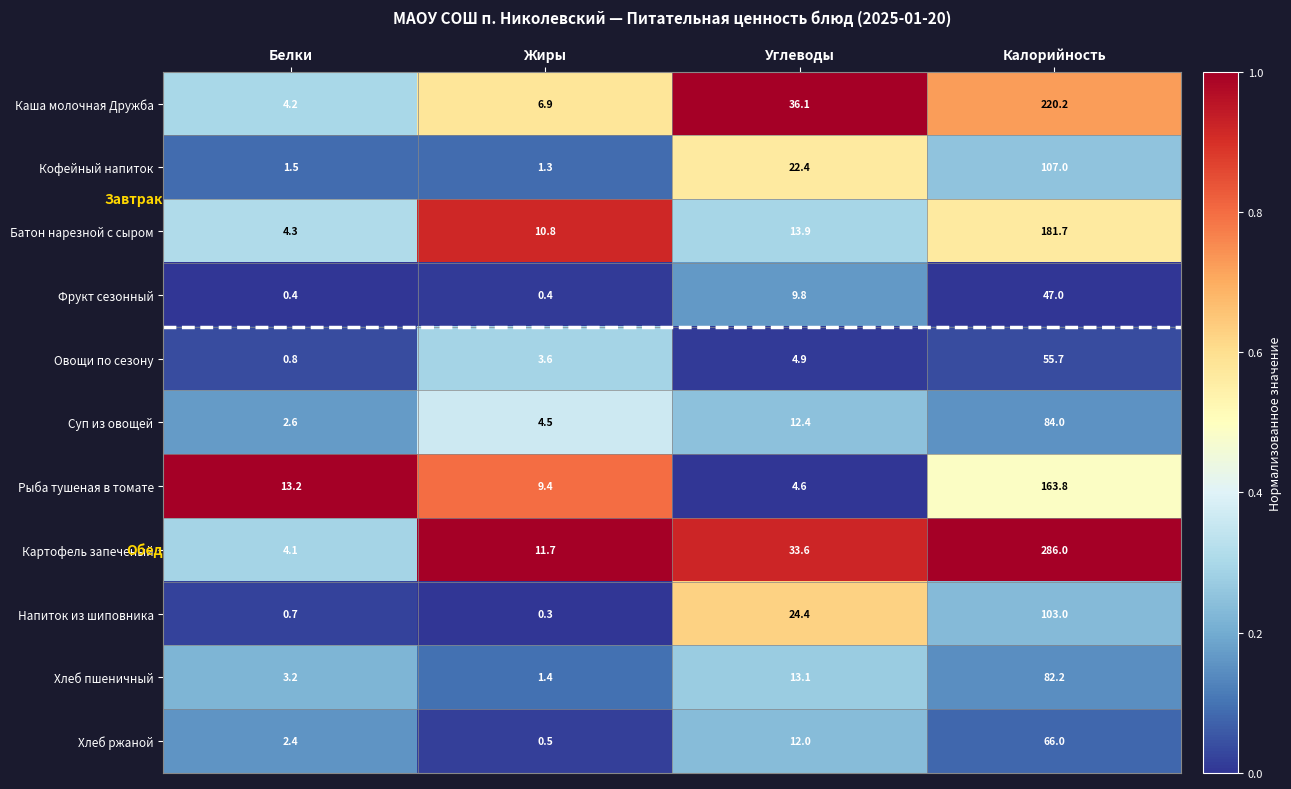

Between Белки and Жиры, which series saw the biggest shift?

Картофель запеченый